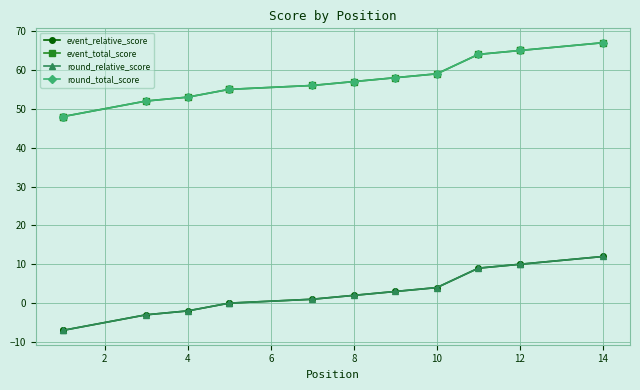

What is the spread (max minus min) of values at 12?

55